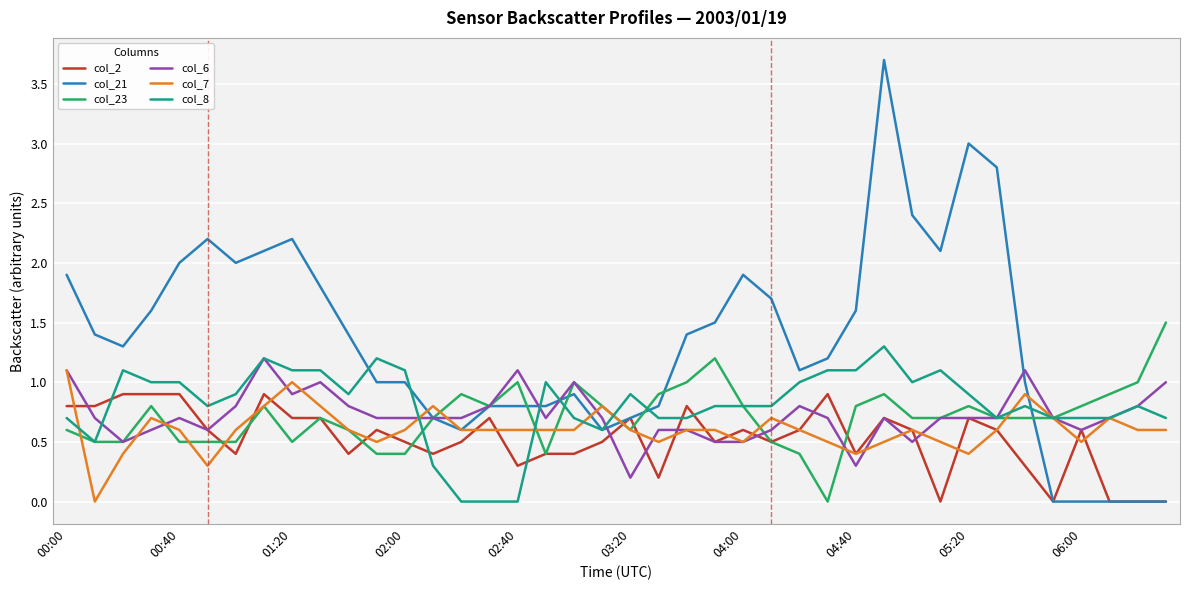

True or false: col_2 and col_8 intersect in this chart.

True